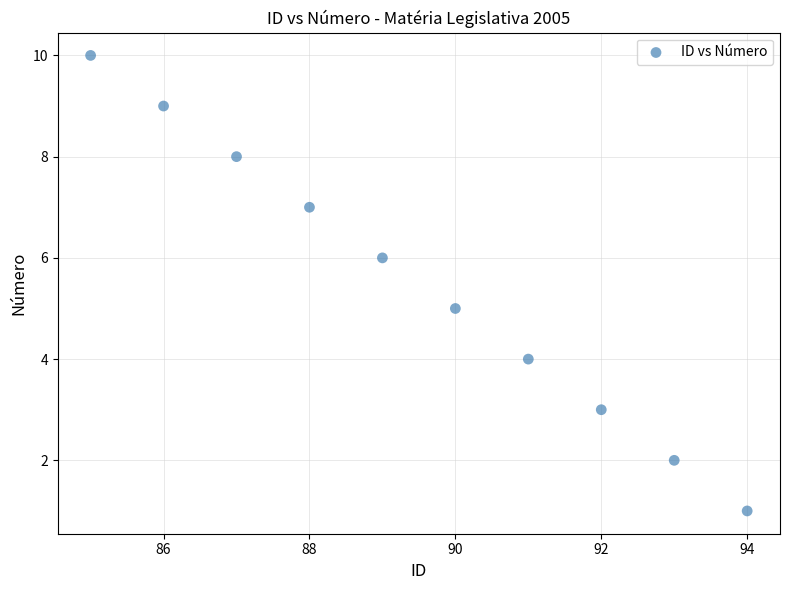

What is the average X value?

90